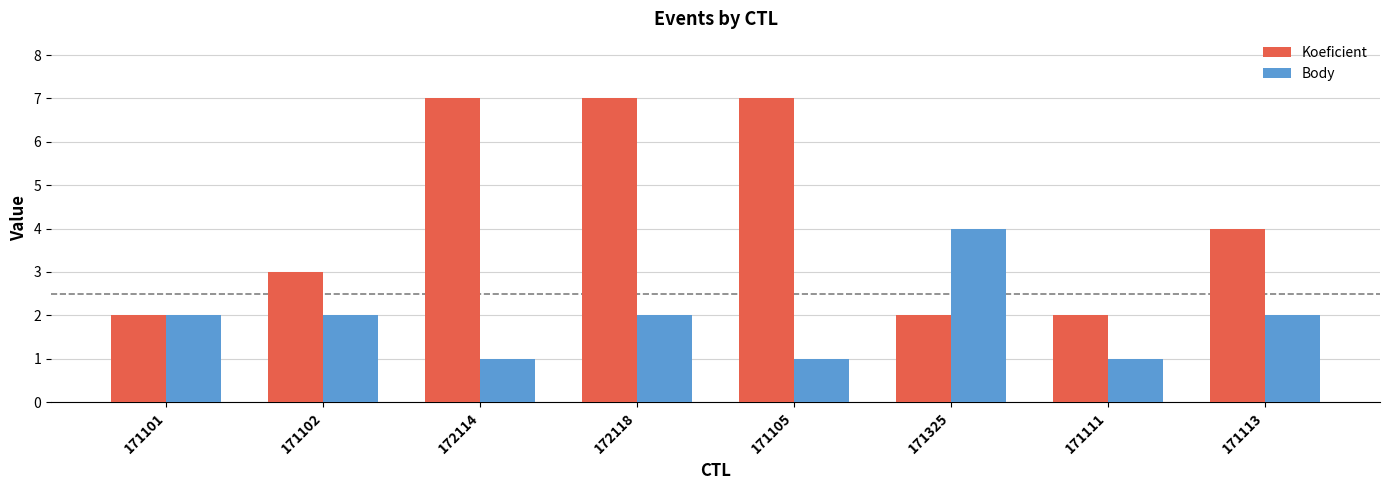

What is the smallest value displayed?

1